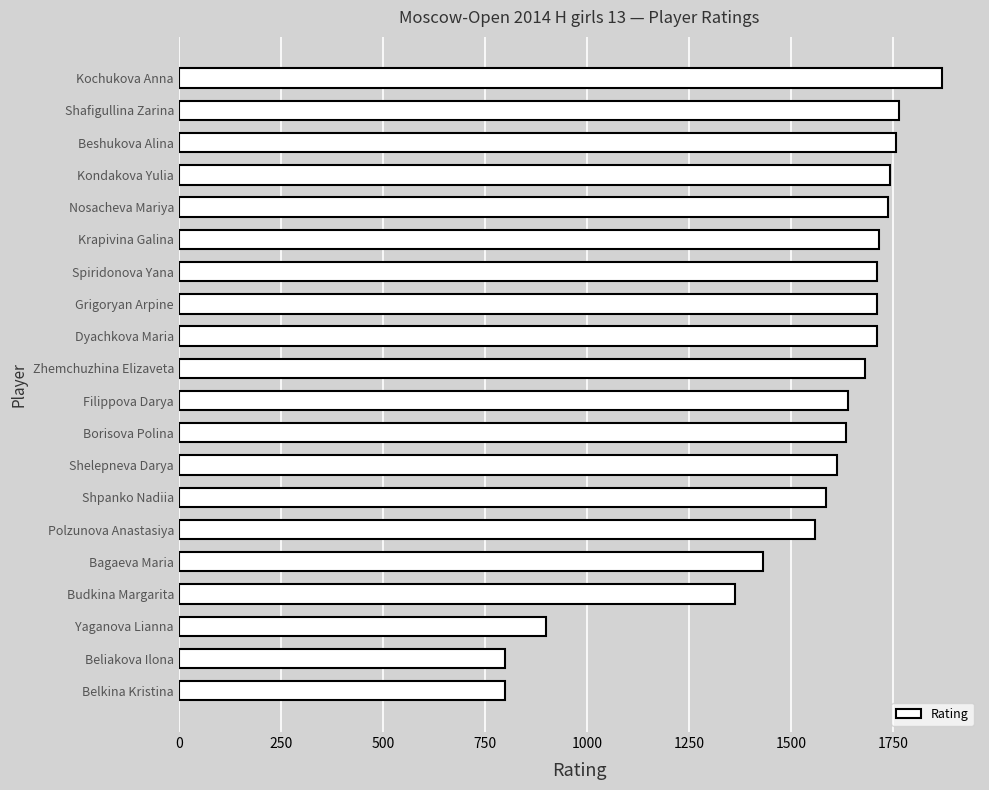

What is the greatest value displayed?

1869